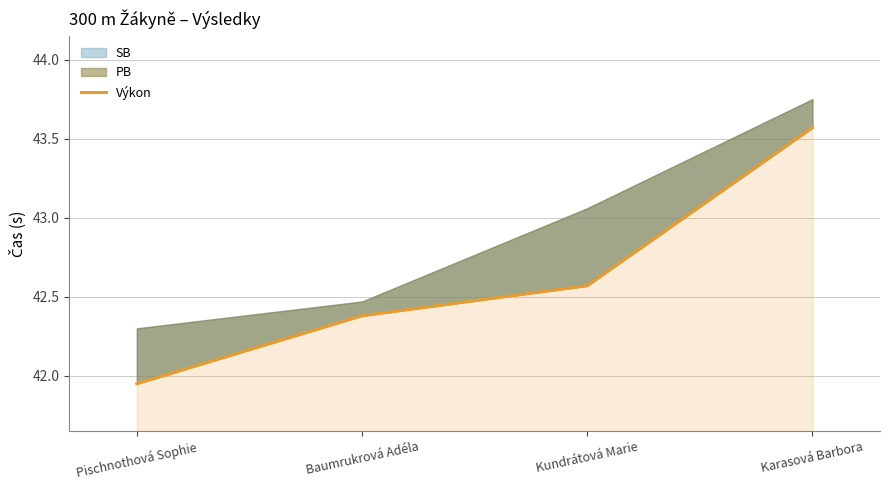

List the labels in order of value, largest first.

Karasová Barbora, Kundrátová Marie, Baumrukrová Adéla, Pischnothová Sophie